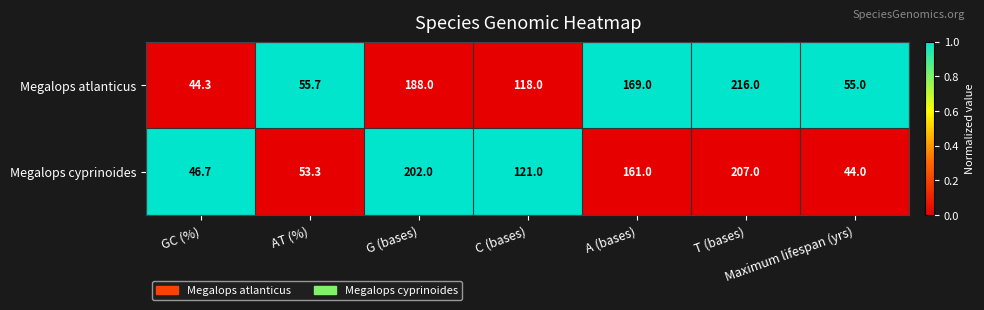

What is the total value across all series at G (bases)?

390.0